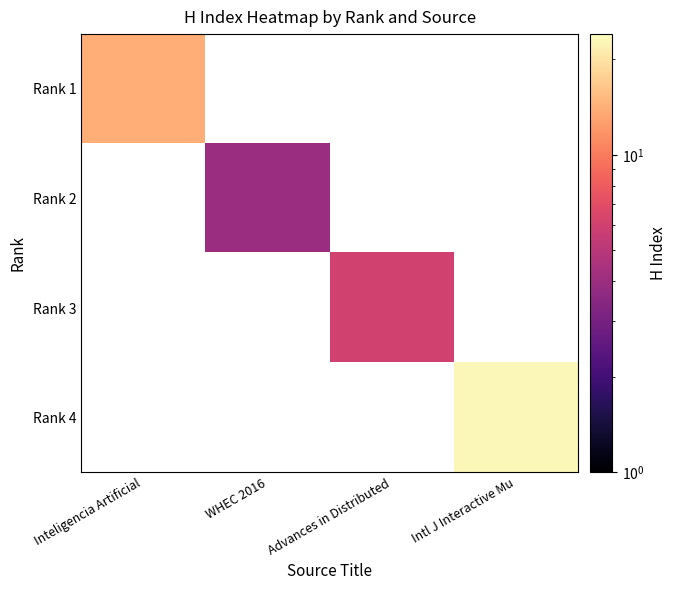

How many categories are shown in the chart?

4